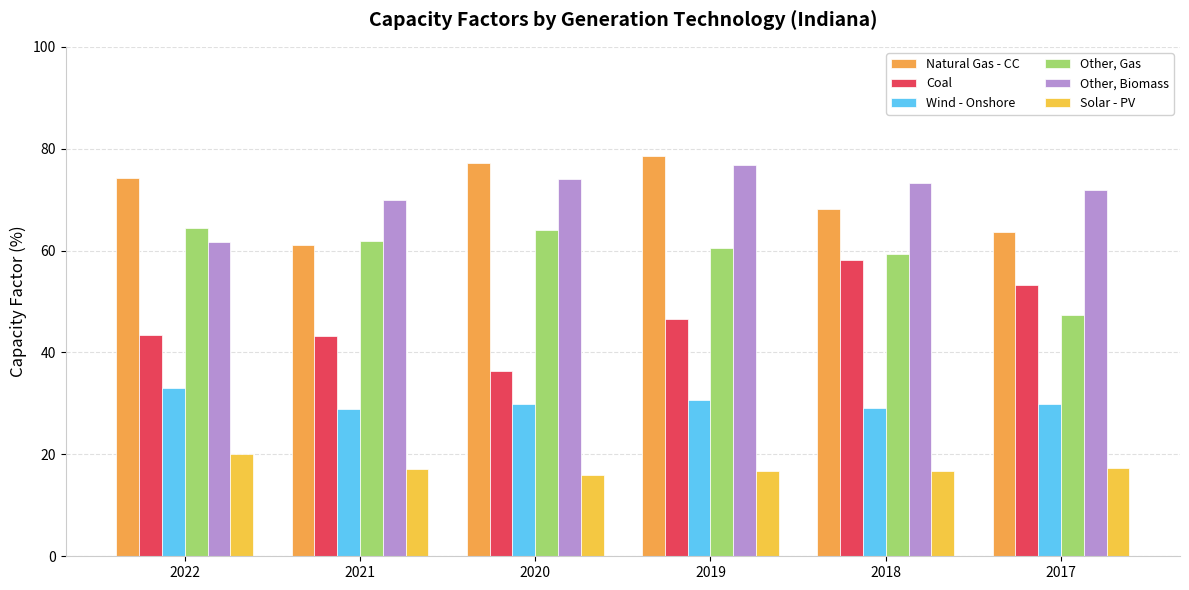

How many groups of bars are there?

6